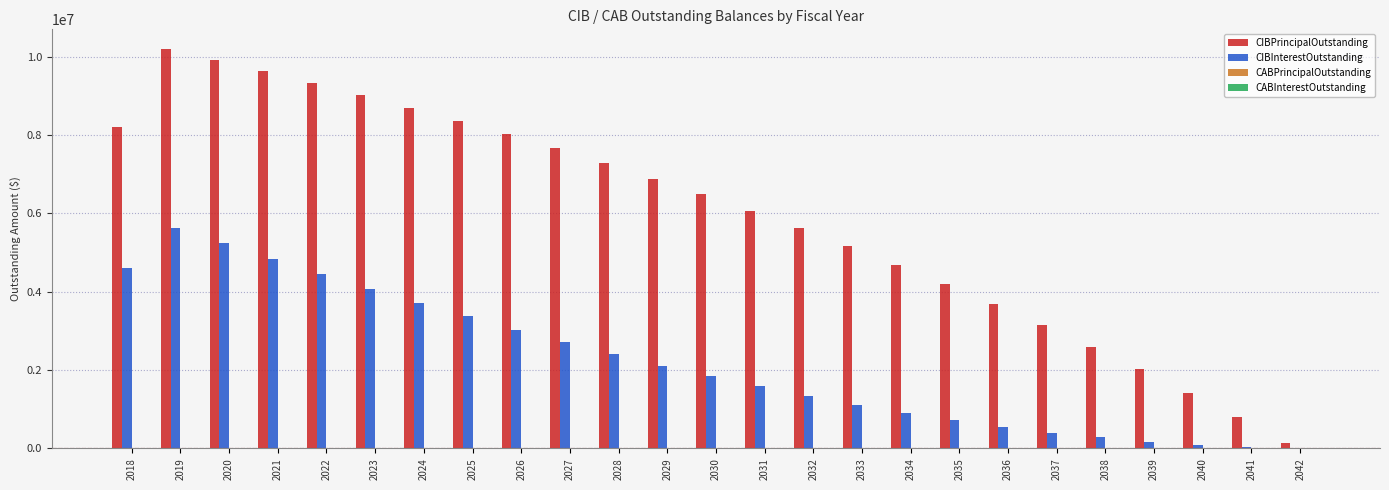

Which series has the largest total across all categories?

CIBPrincipalOutstanding